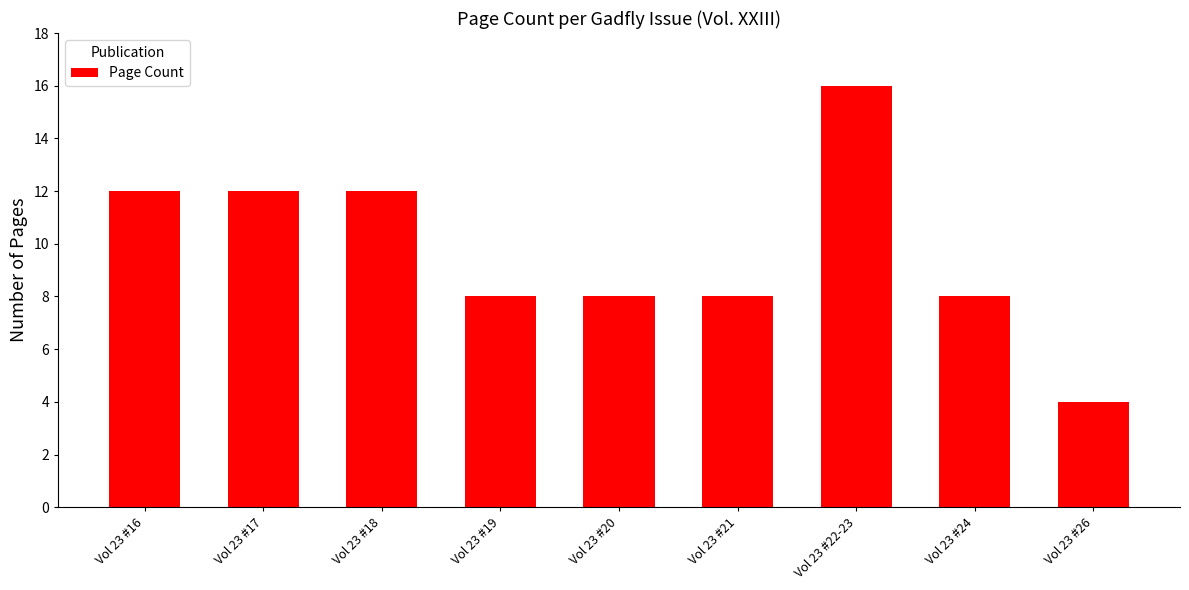

What is the average value?

10